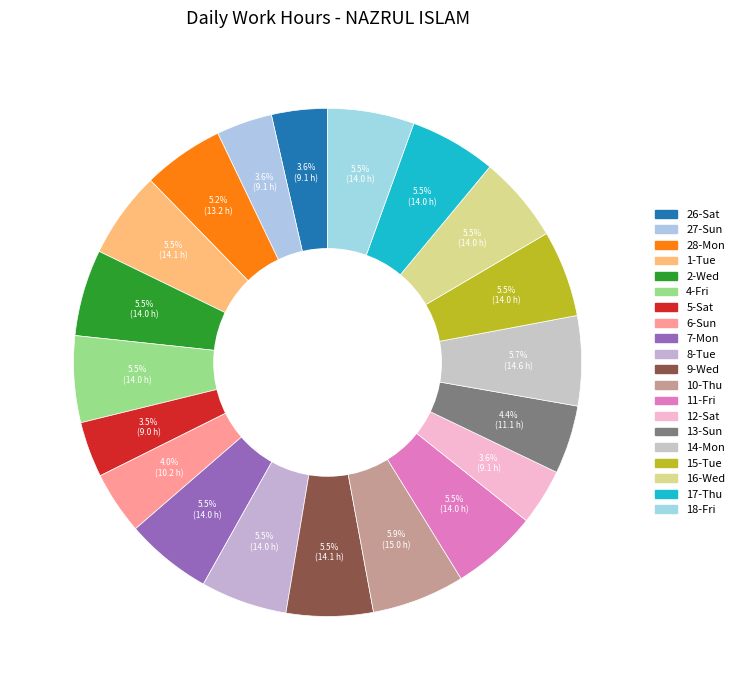

How many slices are in this pie chart?

20